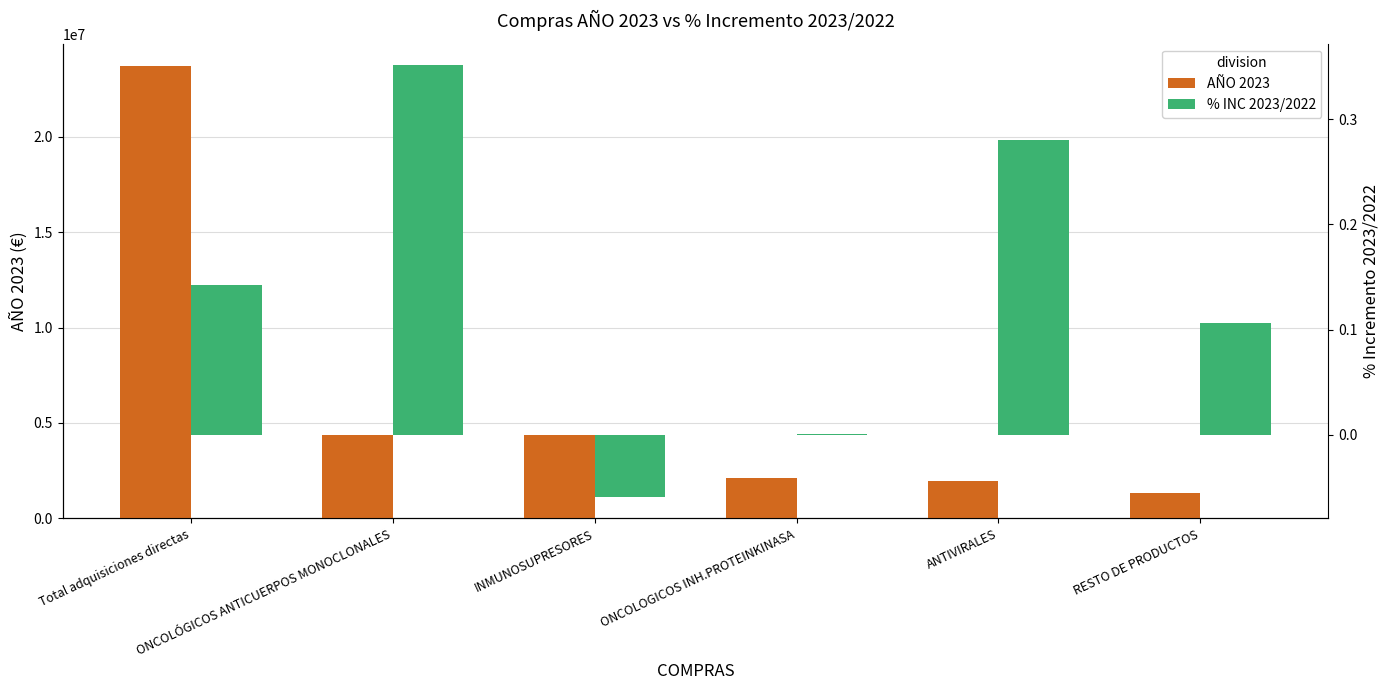

What is the total value across all series at ONCOLOGICOS INH.PROTEINKINASA?

2089325.0